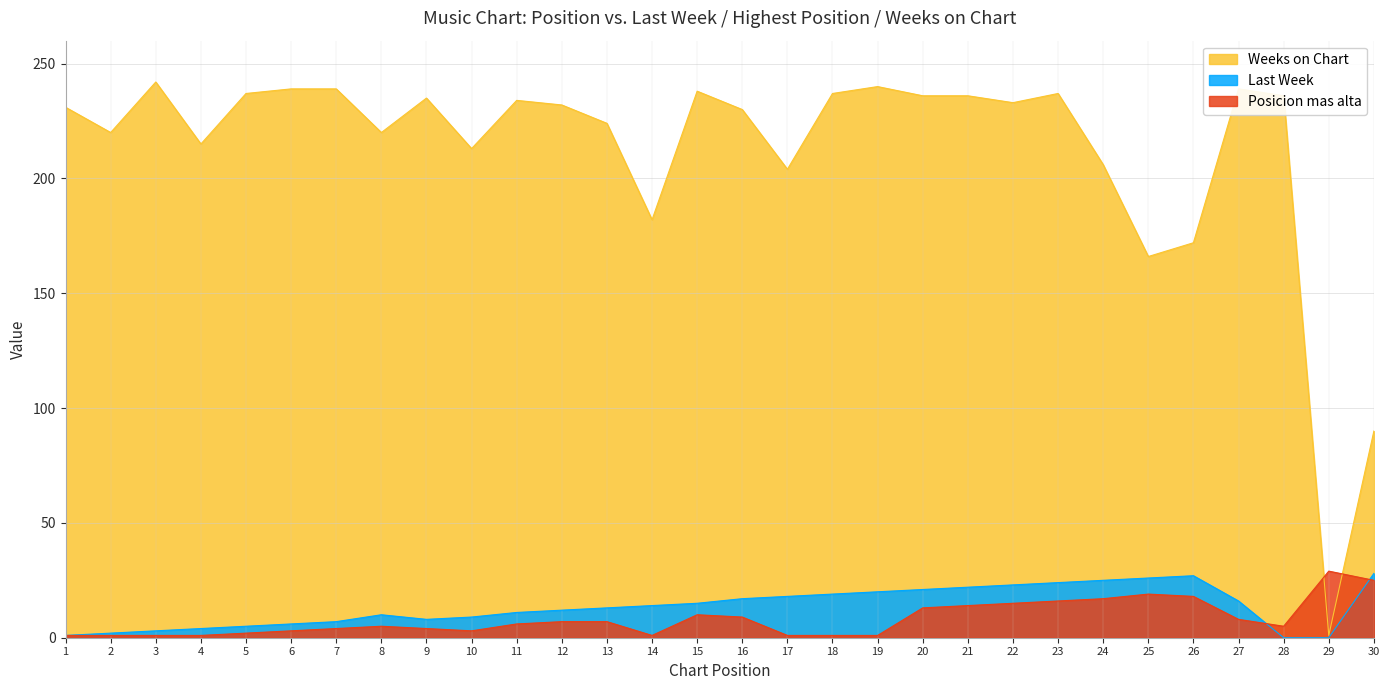

What is the difference between the second highest and second lowest values in the Weeks on Chart series?

150